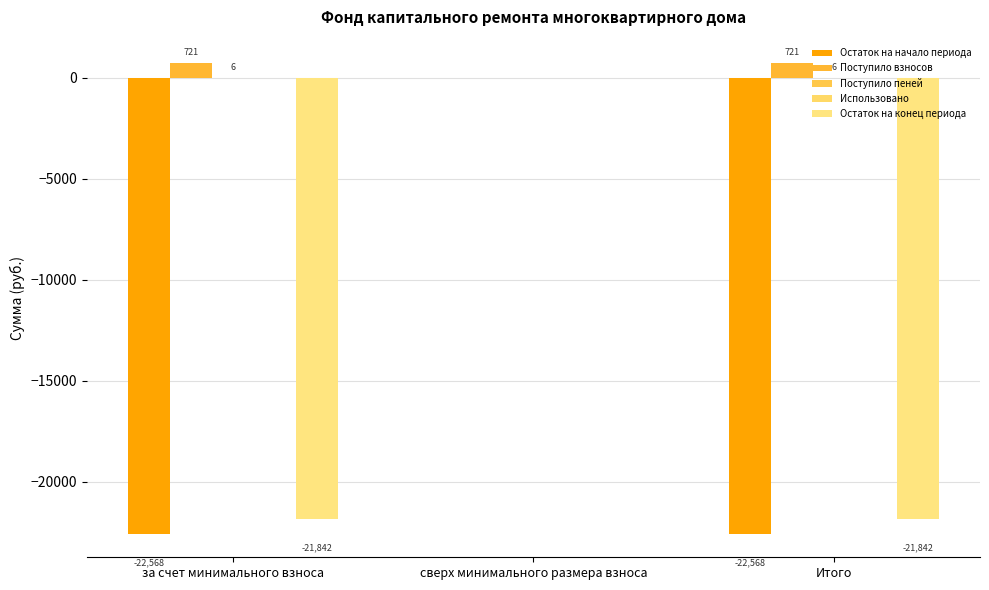

Which category has the highest value in the Остаток на конец периода series?

сверх минимального размера взноса